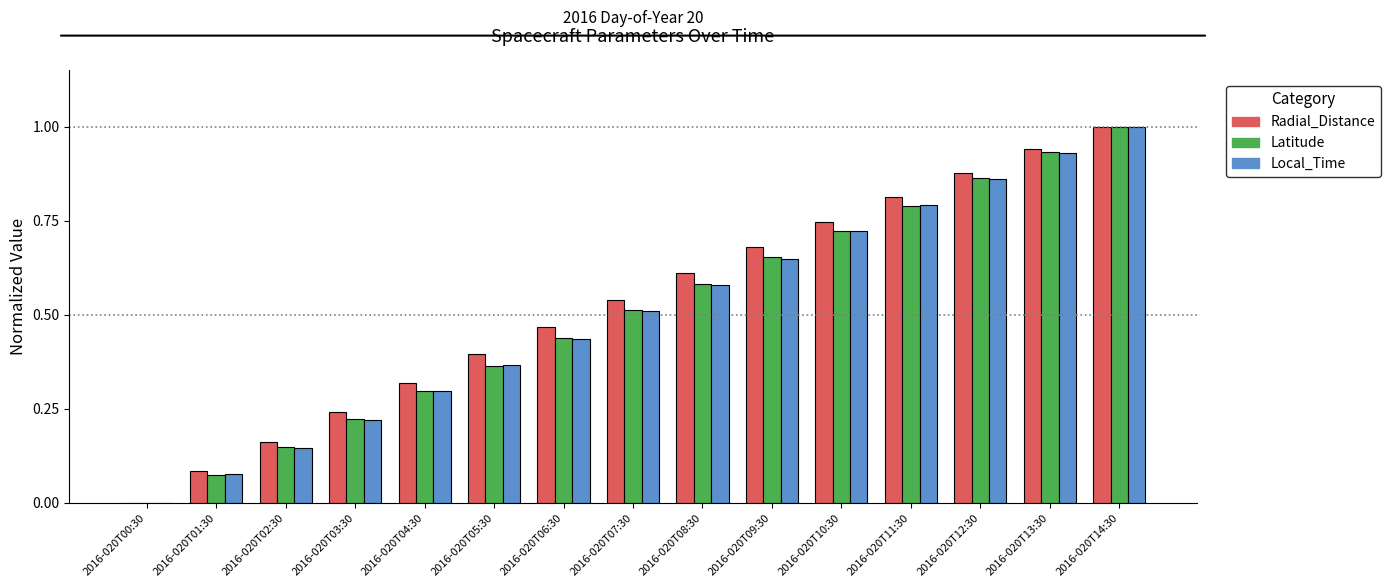

What is the sum of all Latitude values?

7.6